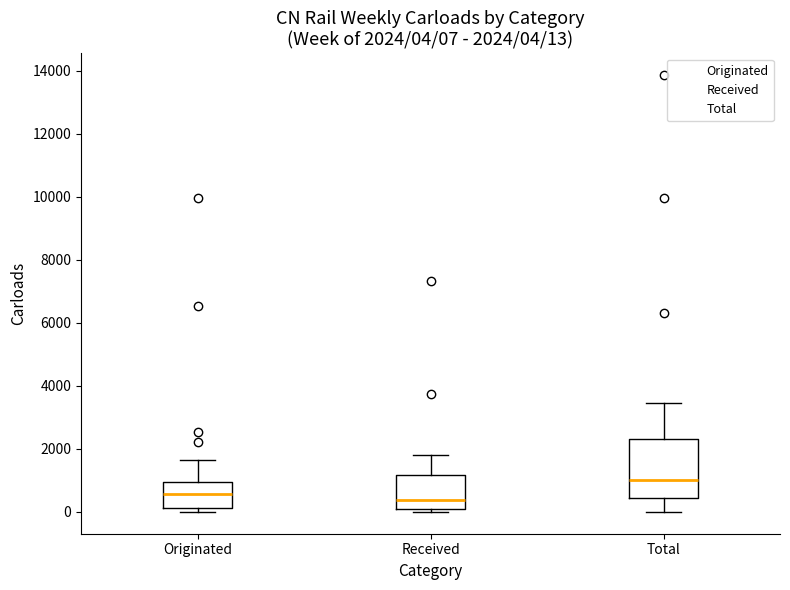

Which box's median line is the highest?

Total